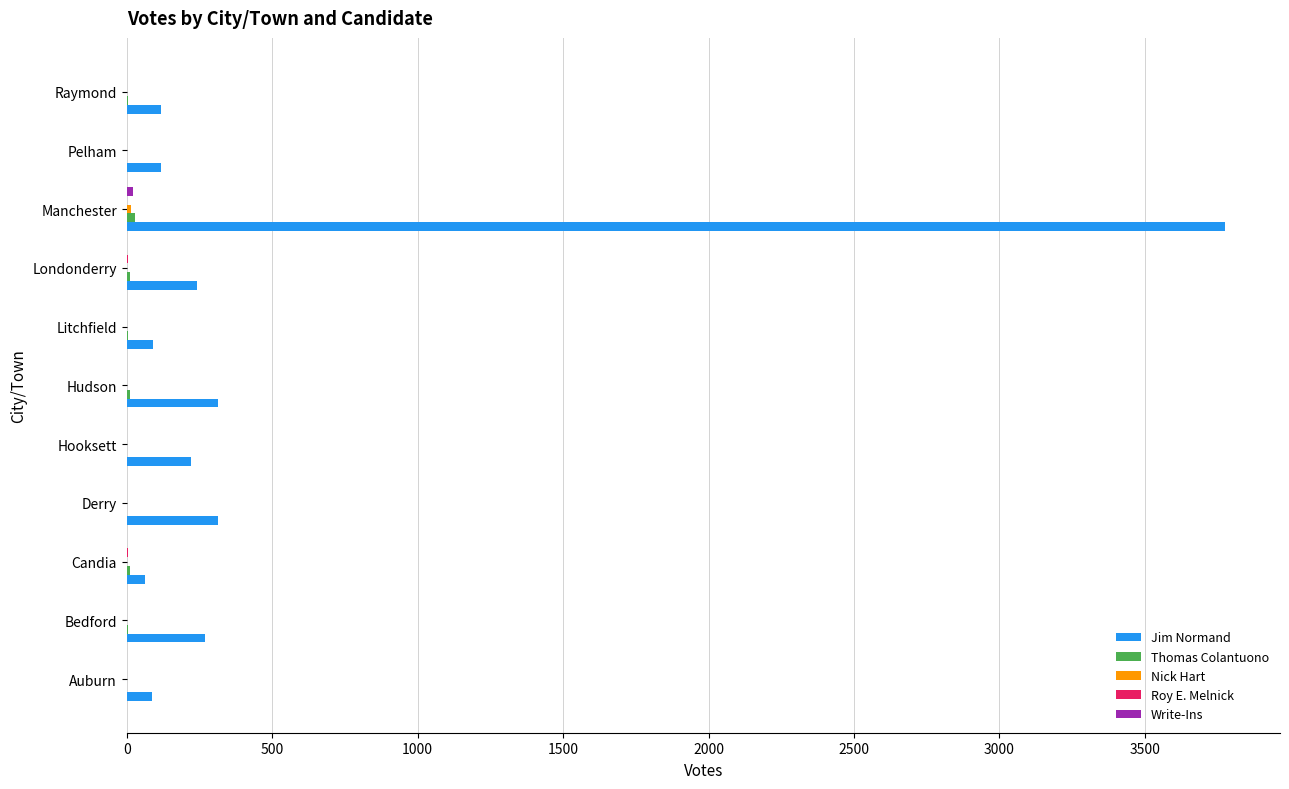

At which category is the sum across all series the highest?

Manchester